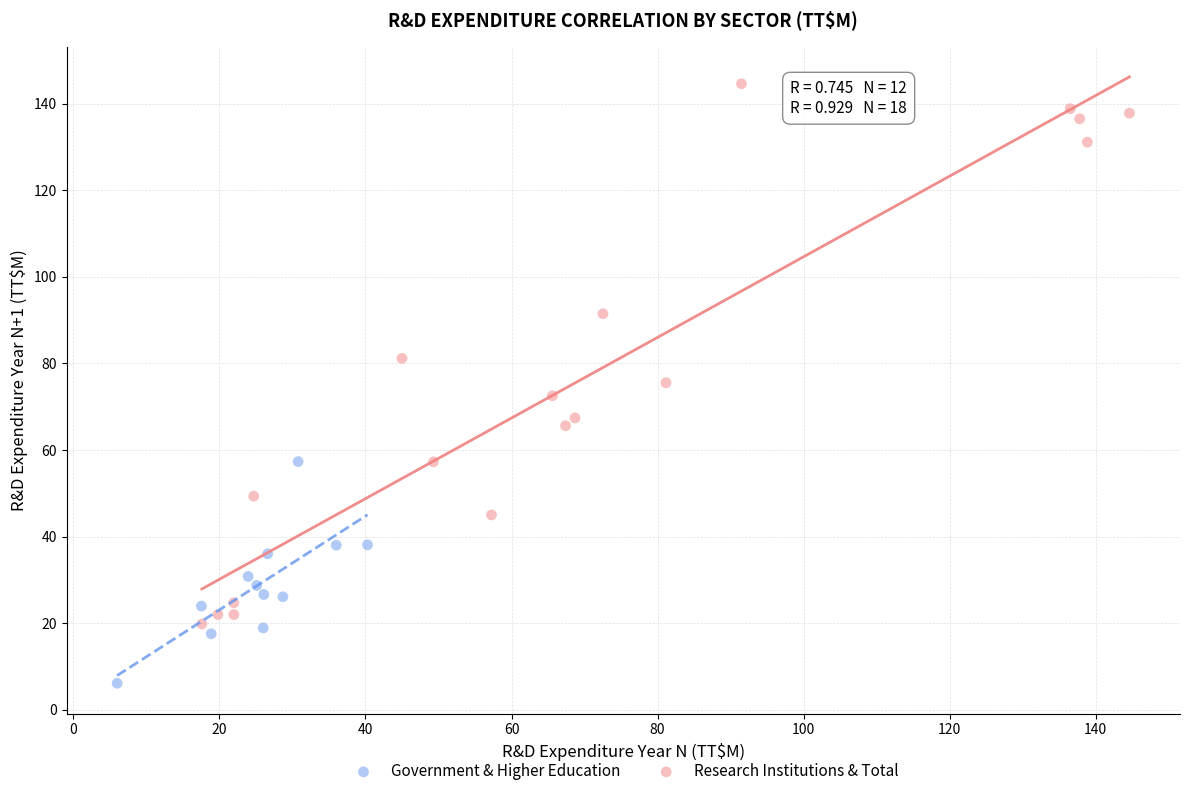

Which series reaches the minimum Y coordinate?

Government & Higher Education